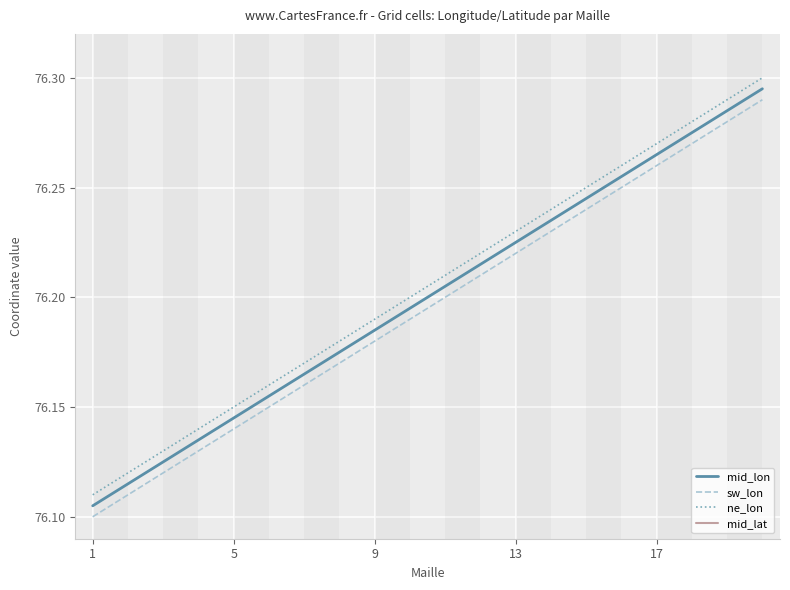

At which category does the chart reach its minimum across all series?

1